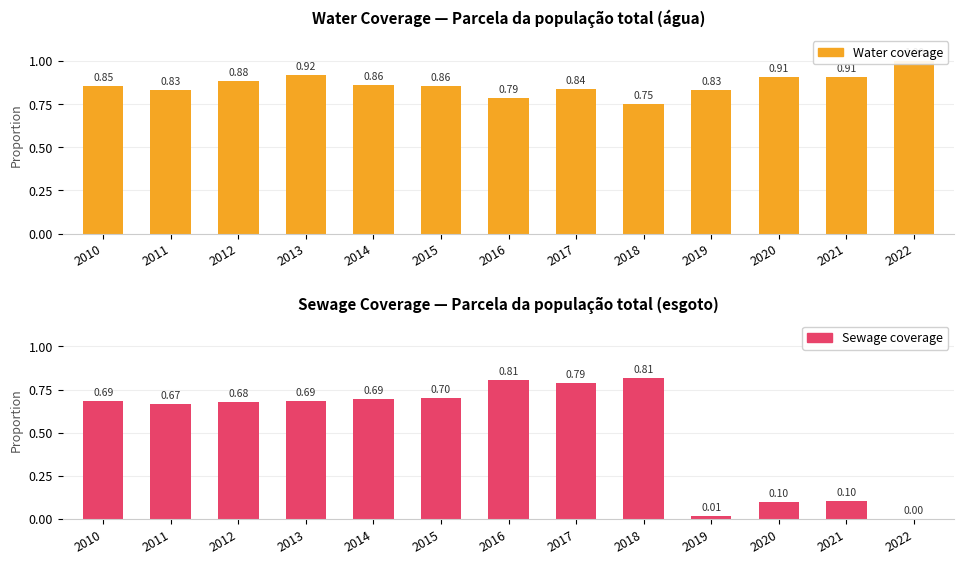

What is the sum of the Water coverage values at 2014 and 2015?

1.7